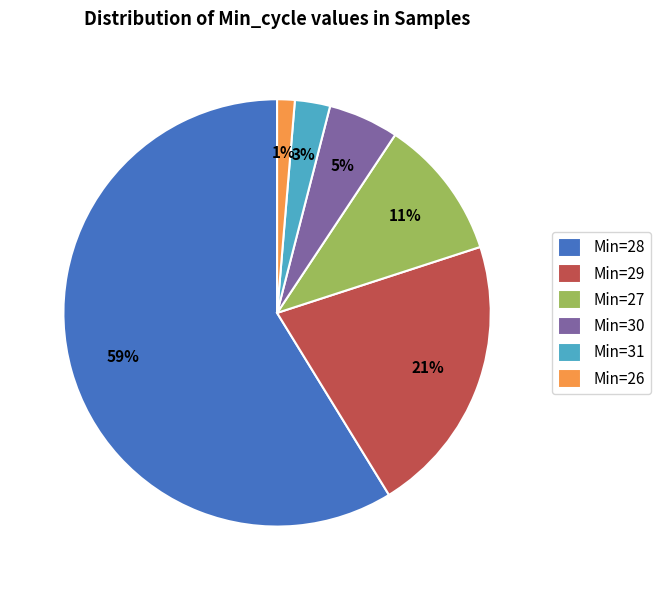

Do Min=29 and Min=26 together represent more than half of the pie?

No